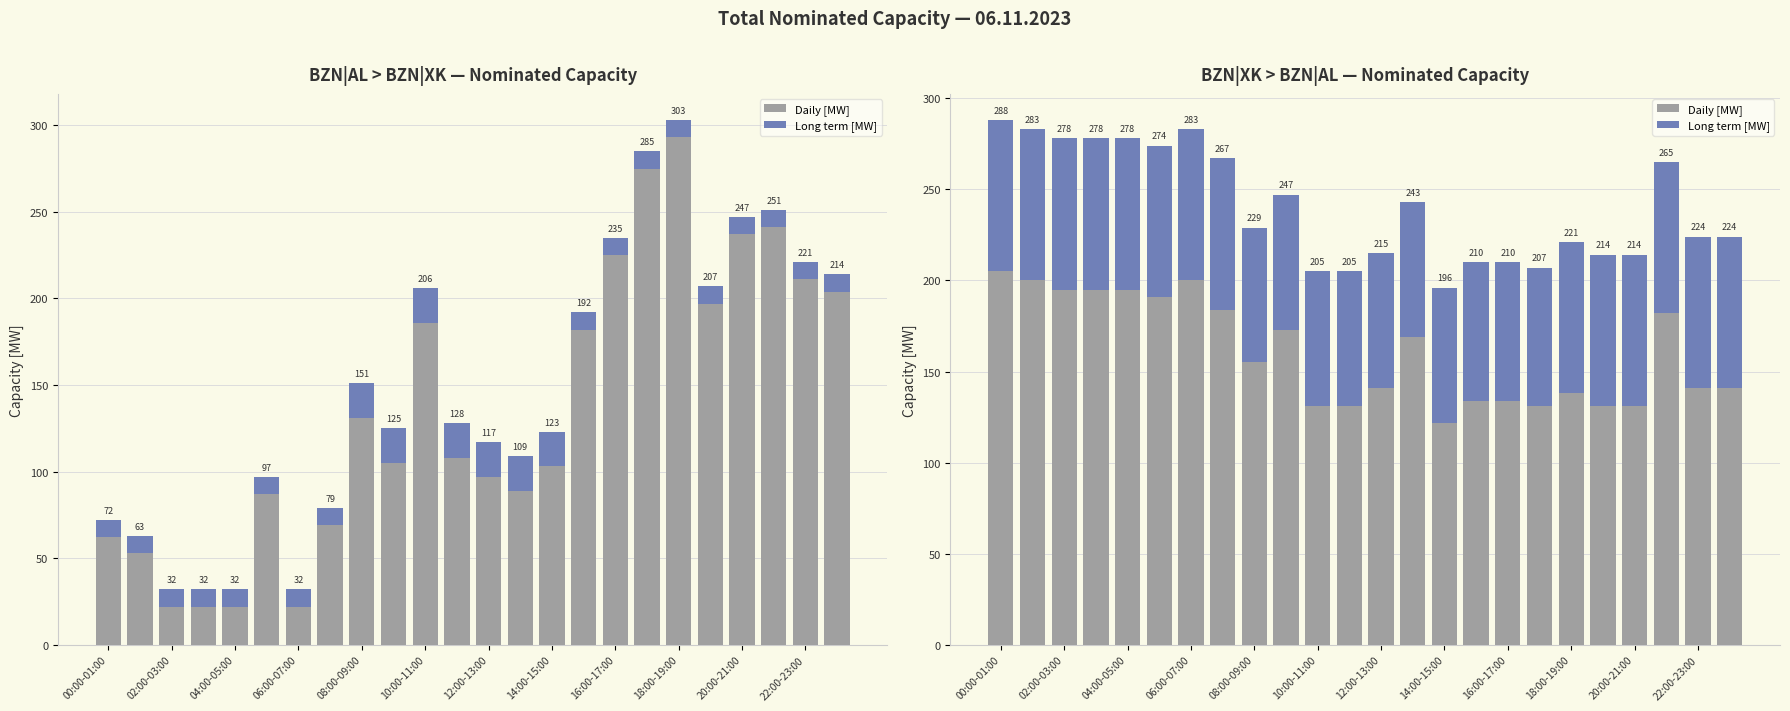

How many Long term [MW] values are between 74 and 83?

24